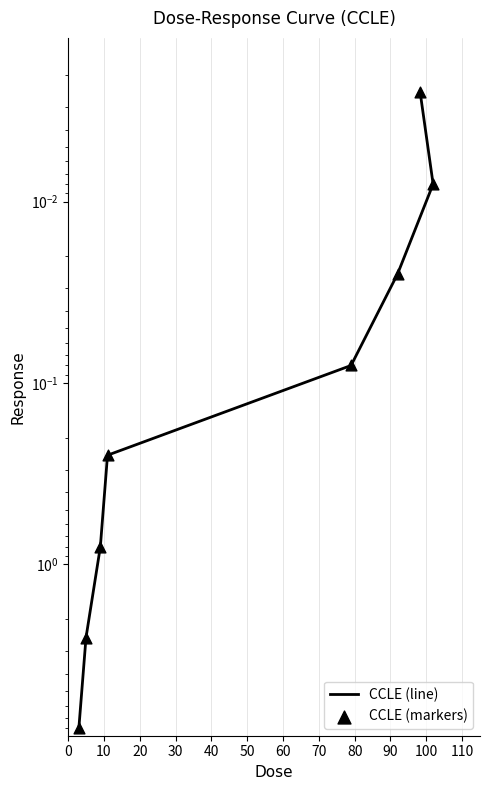

Which series contains the highest Y value?

CCLE (line)